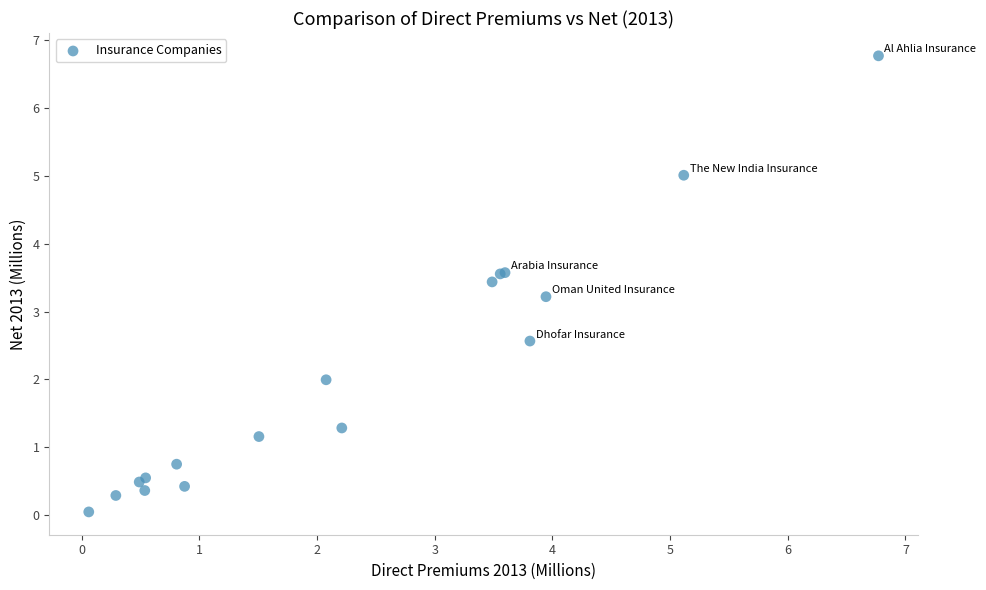

What Y value in the scatter plot is closest to 3?

3.2